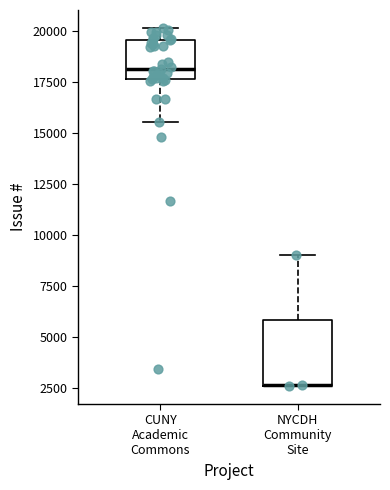

Where does the median line of the box for CUNY Academic Commons sit on the y-axis? The values are not printed on the chart, so give them approximately, as read against the axis.

18000